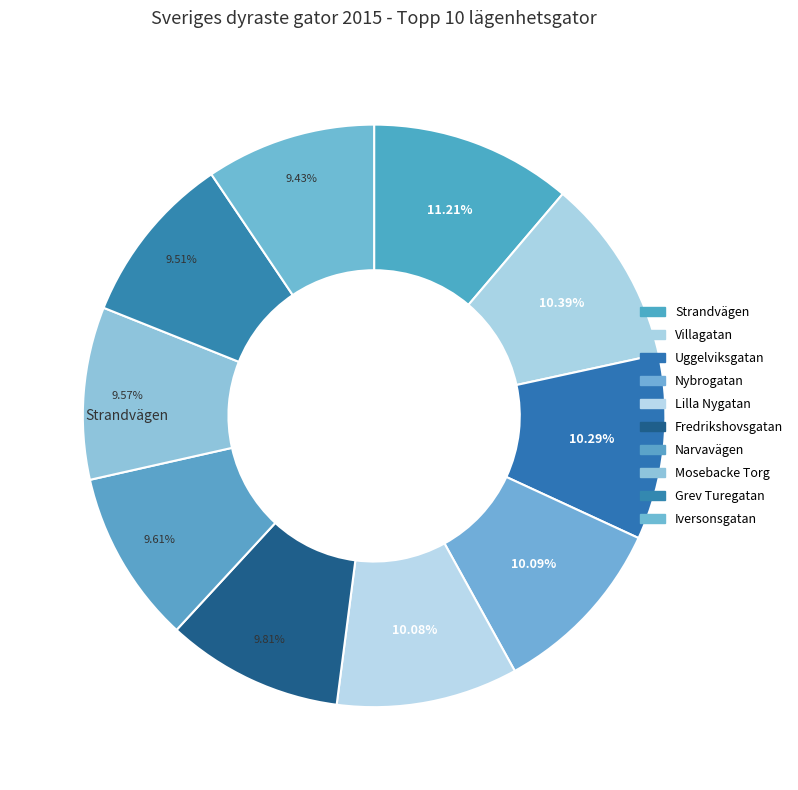

Count the number of slices in the pie.

10